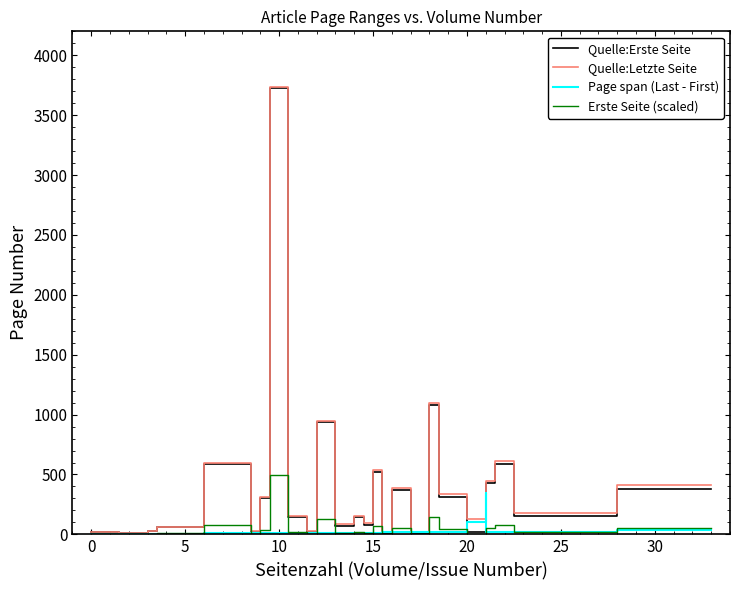

True or false: Page span (Last - First) has a value of 18.6 at 12.

False